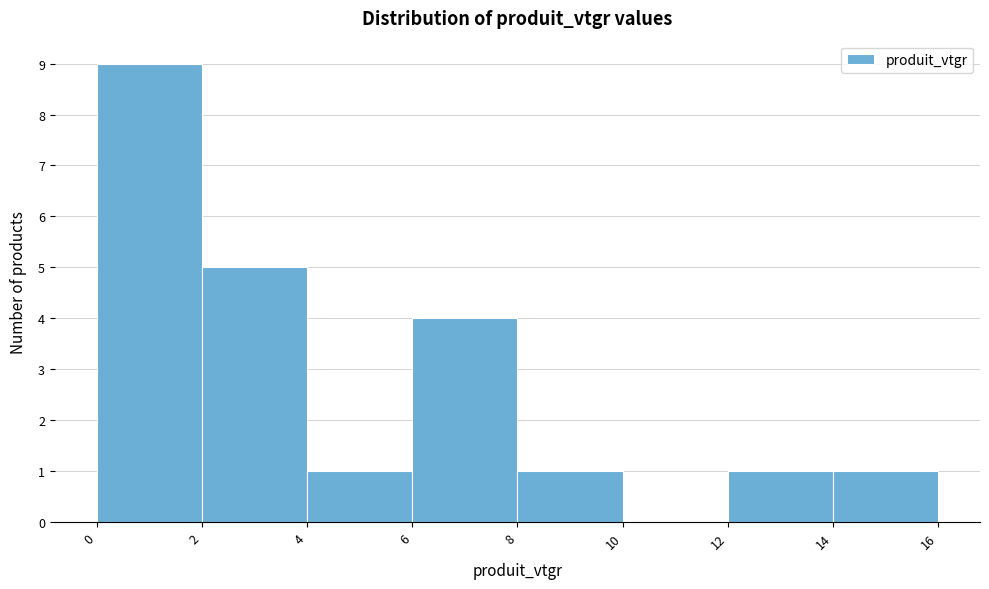

Reading left to right, list every bar in this chart as the range it spans on the x-axis followed by its height. The values are not printed on the chart, so give them approximately, as read against the axis.

0 to 2: 9
2 to 4: 5
4 to 6: 1
6 to 8: 4
8 to 10: 1
10 to 12: 0
12 to 14: 1
14 to 16: 1